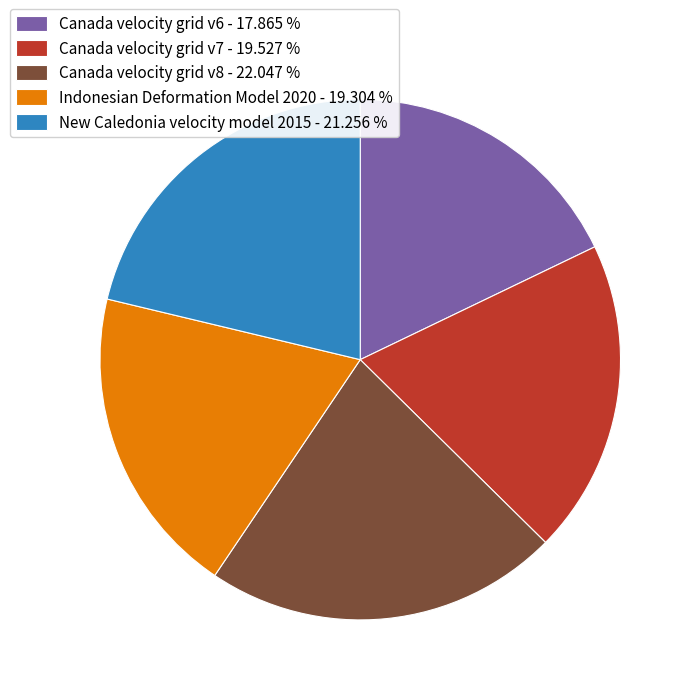

Is there a majority slice in this chart?

No